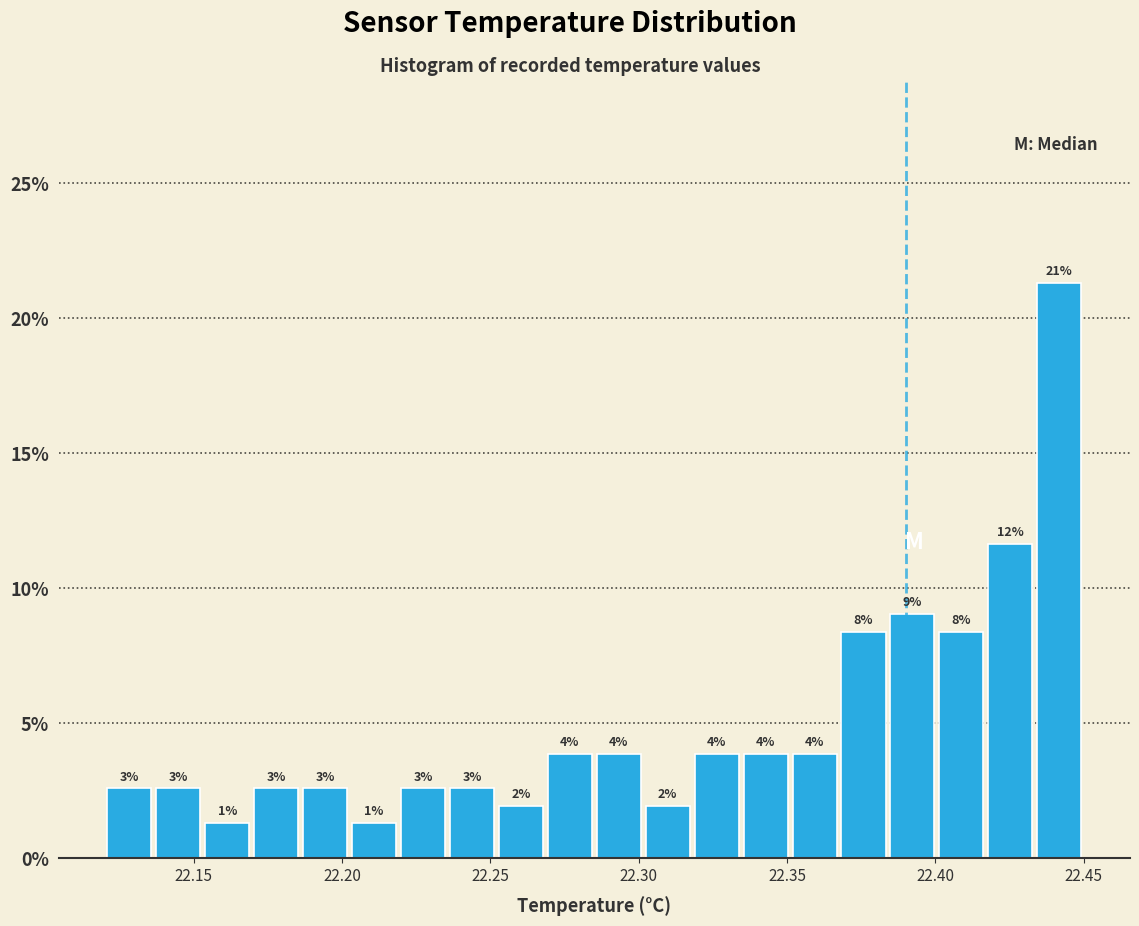

Around what value on the x-axis is the tallest bar? Give the approximate position of its centre, as read against the axis.

22.440